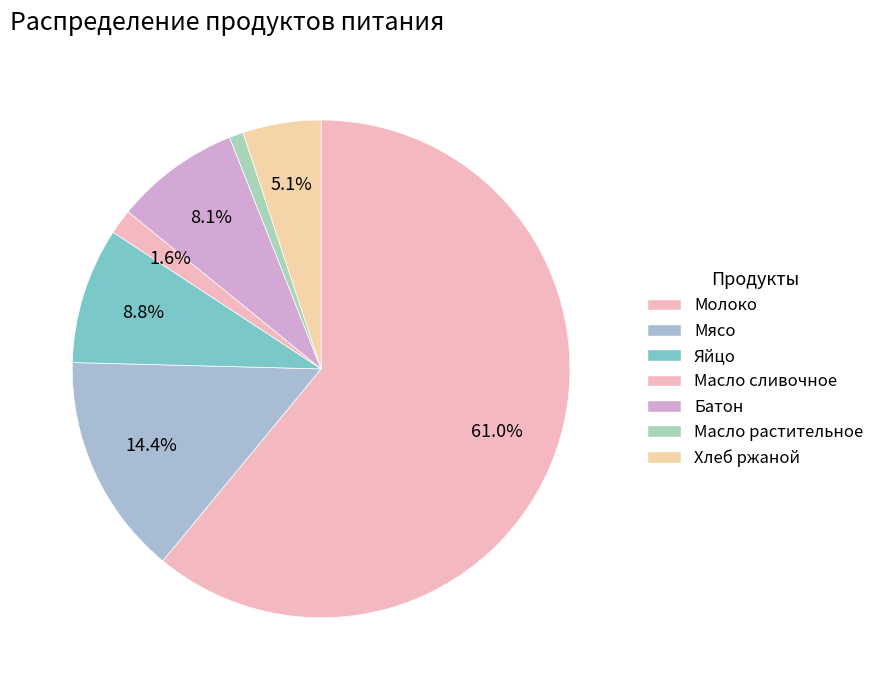

How many slices are in this pie chart?

7